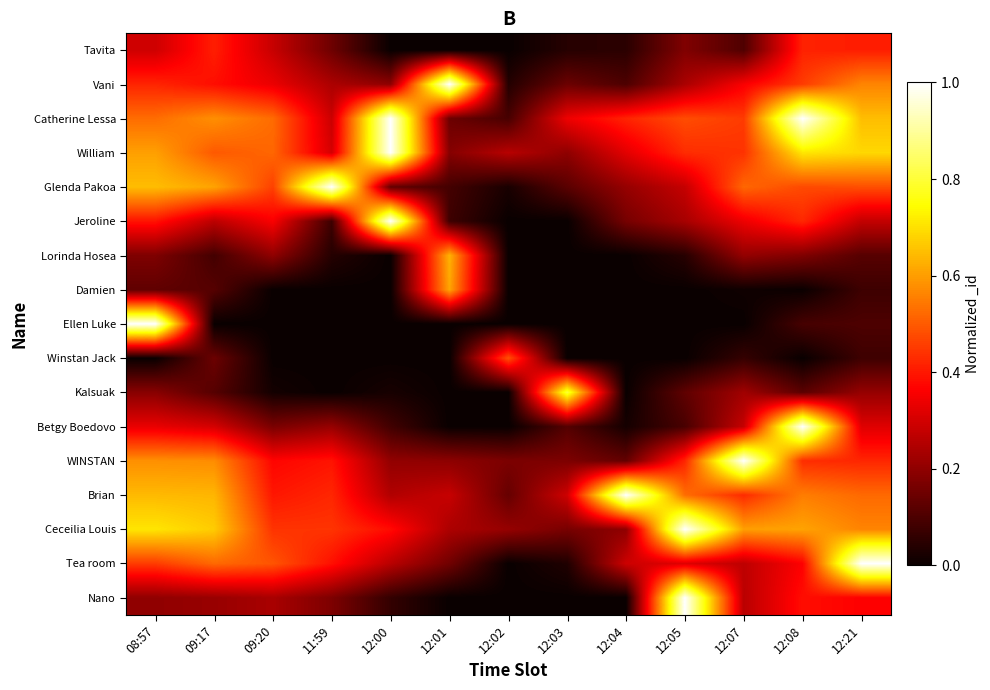

What is the total value across all series at 11:59?

4.1